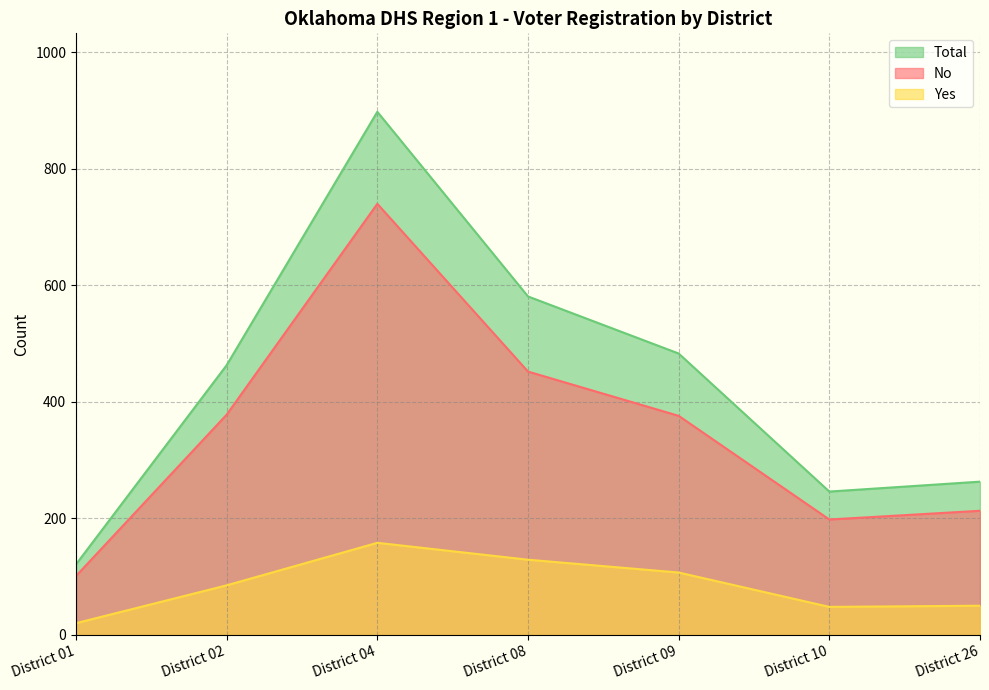

The No series shows 794 at District 08. True or false?

False